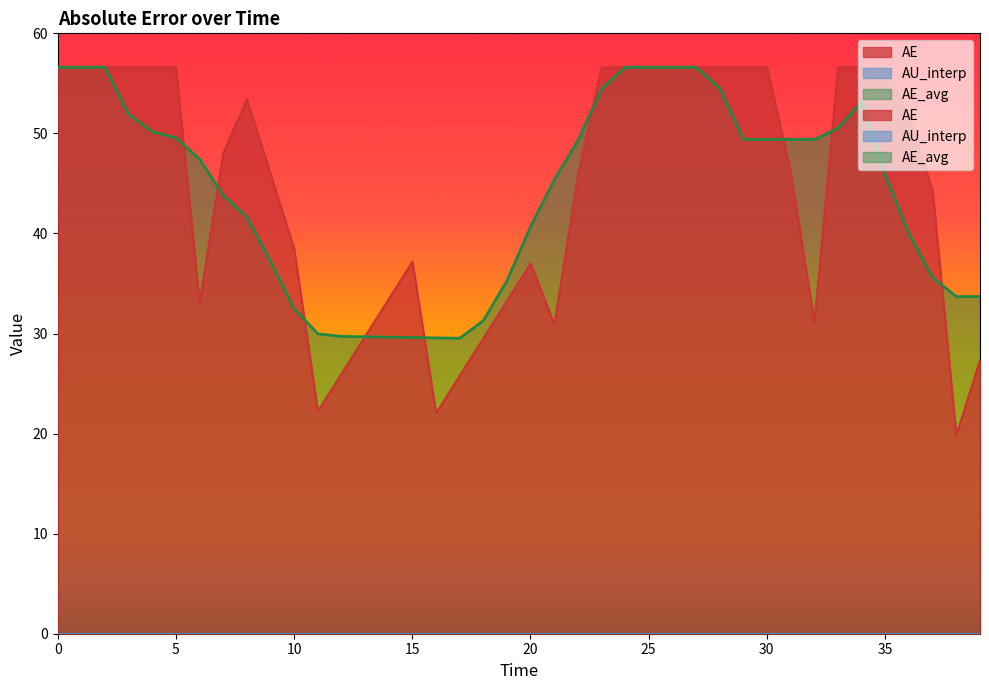

What is the greatest value displayed?

56.6